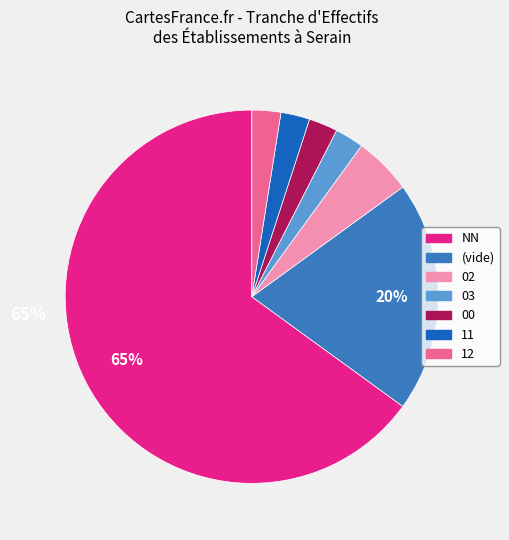

Does any single category account for the majority?

Yes